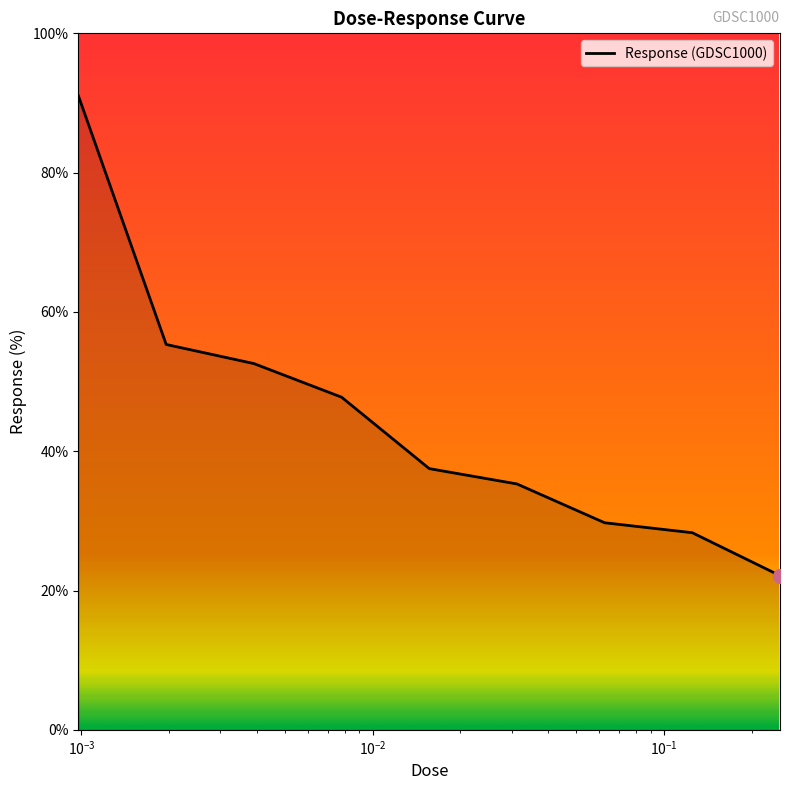

What is the greatest value displayed?

91.0